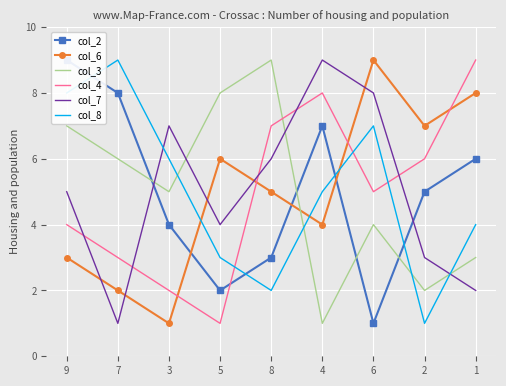

True or false: col_4 has a value of 5 at 8.

False